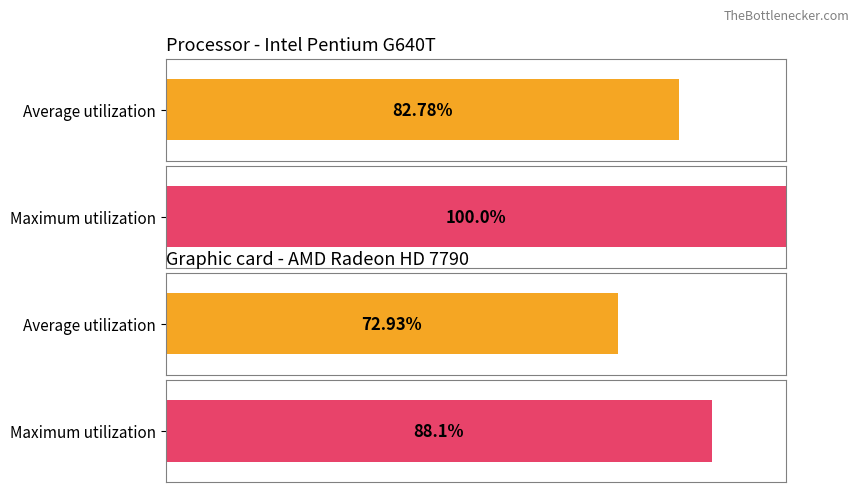

How many series are shown in this chart?

2